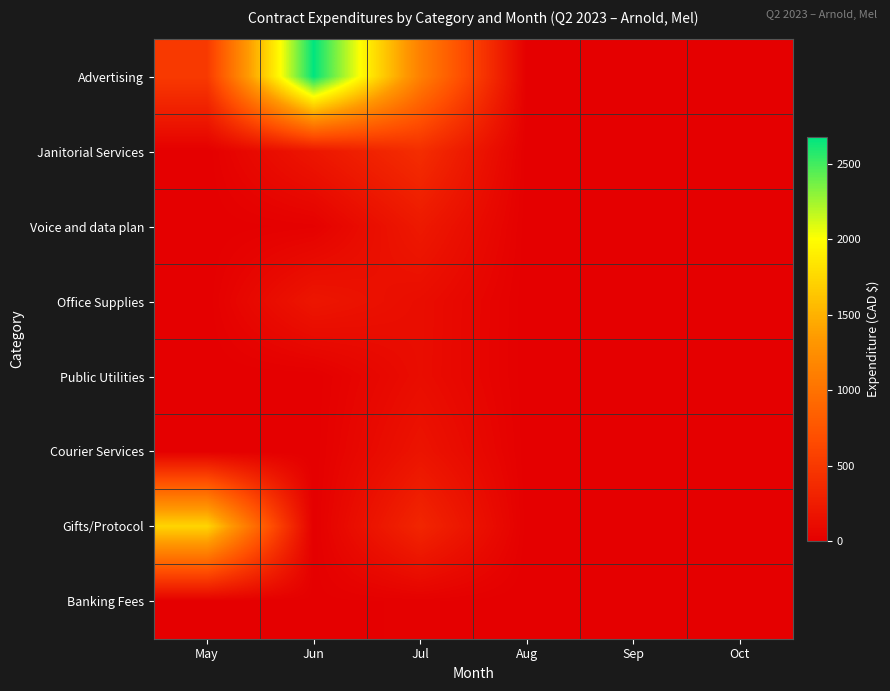

What is the spread (max minus min) of values at Jun?

2676.8